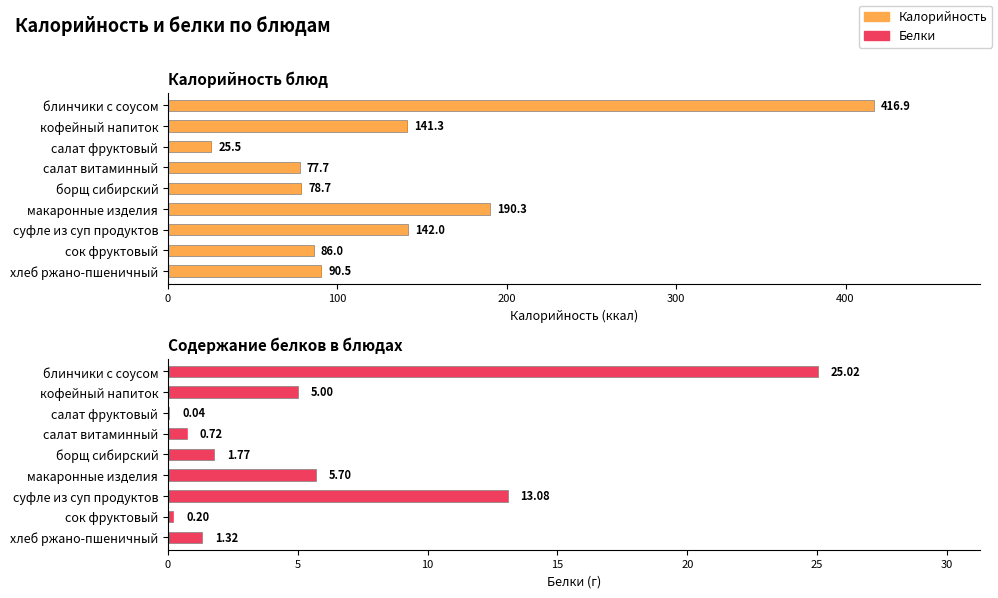

What position from the right is 7?

2